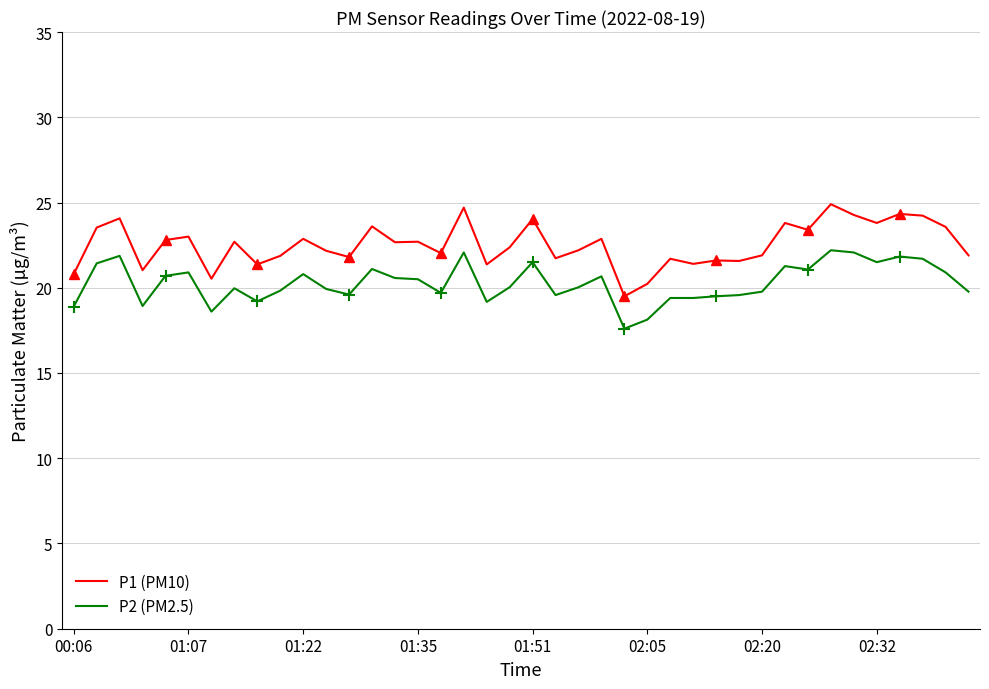

What is the sum of the P2 (PM2.5) values at 31 and 39?

41.0